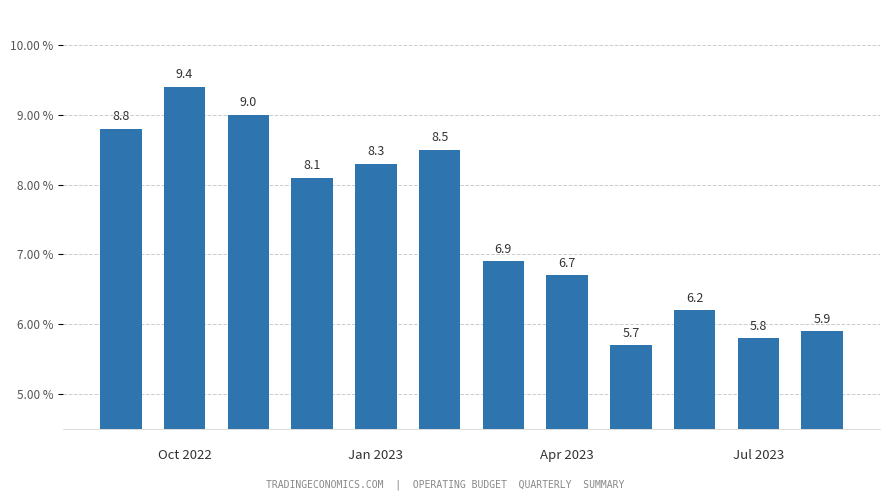

Reading right to left, list all the values displayed in this chart.

5.9	5.8	6.2	5.7	6.7	6.9	8.5	8.3	8.1	9.0	9.4	8.8